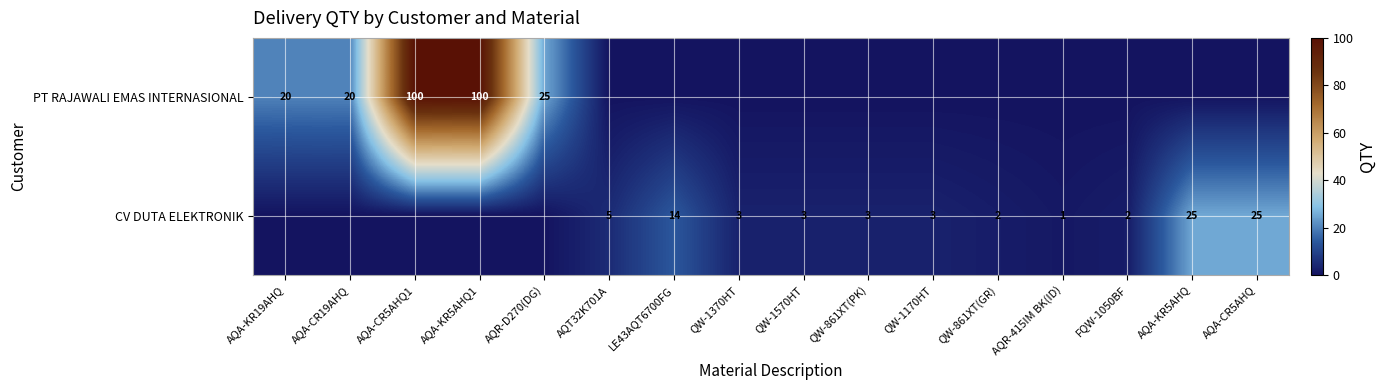

Is the value of PT RAJAWALI EMAS INTERNASIONAL at AQA-CR5AHQ1 greater than the value of CV DUTA ELEKTRONIK at LE43AQT6700FG?

Yes